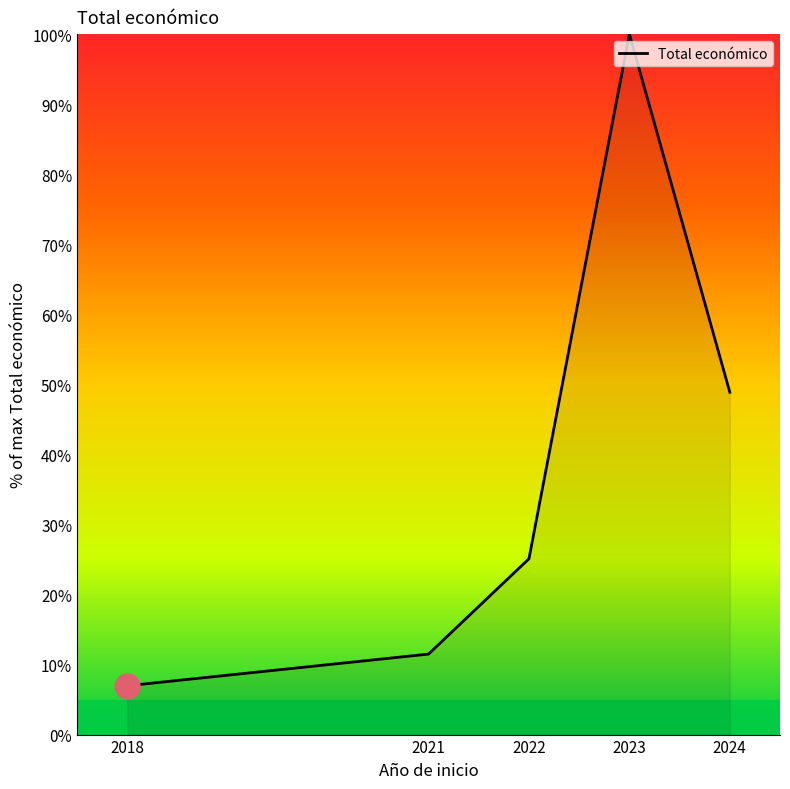

Reading right to left, extract all data points from this chart.

48.9	100.0	25.1	11.5	7.0